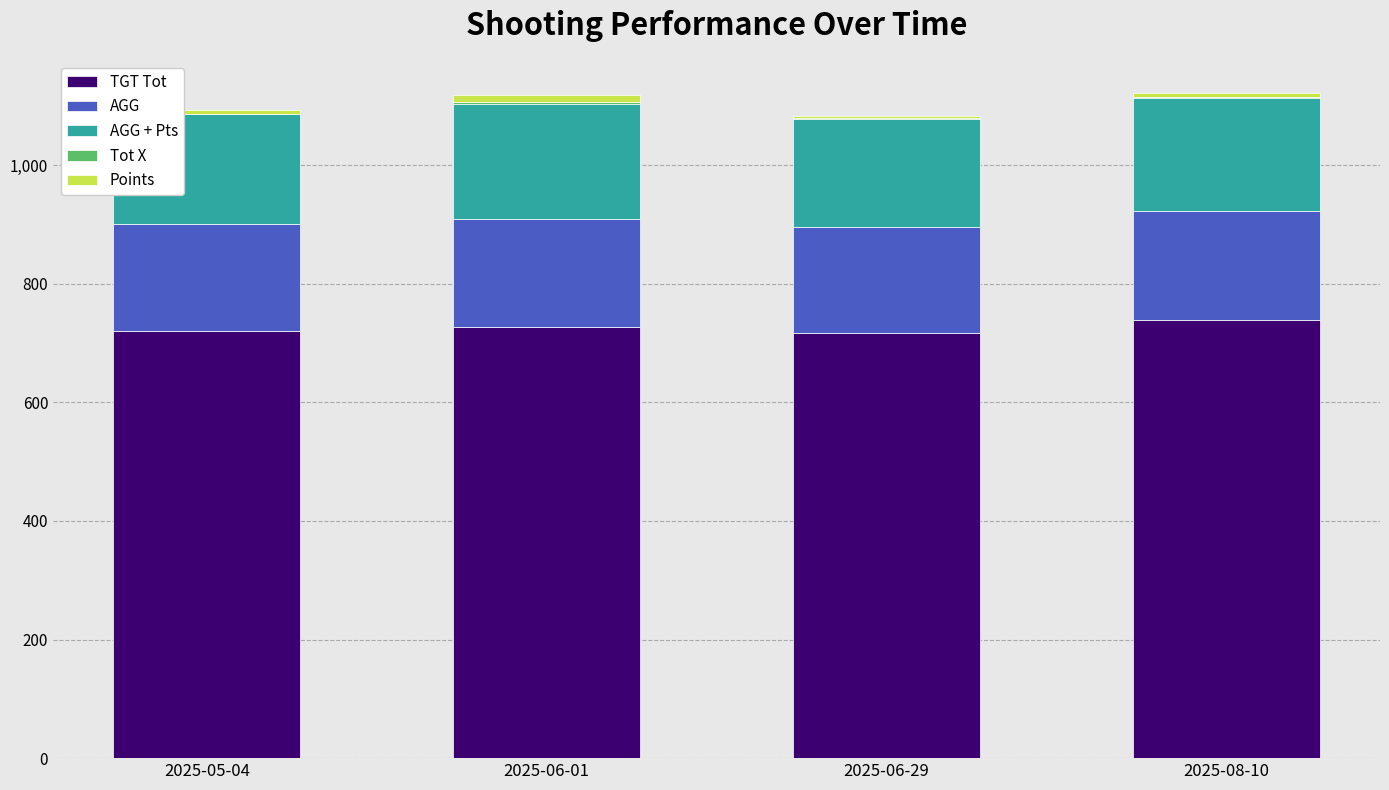

What is the maximum value for TGT Tot?

738.0